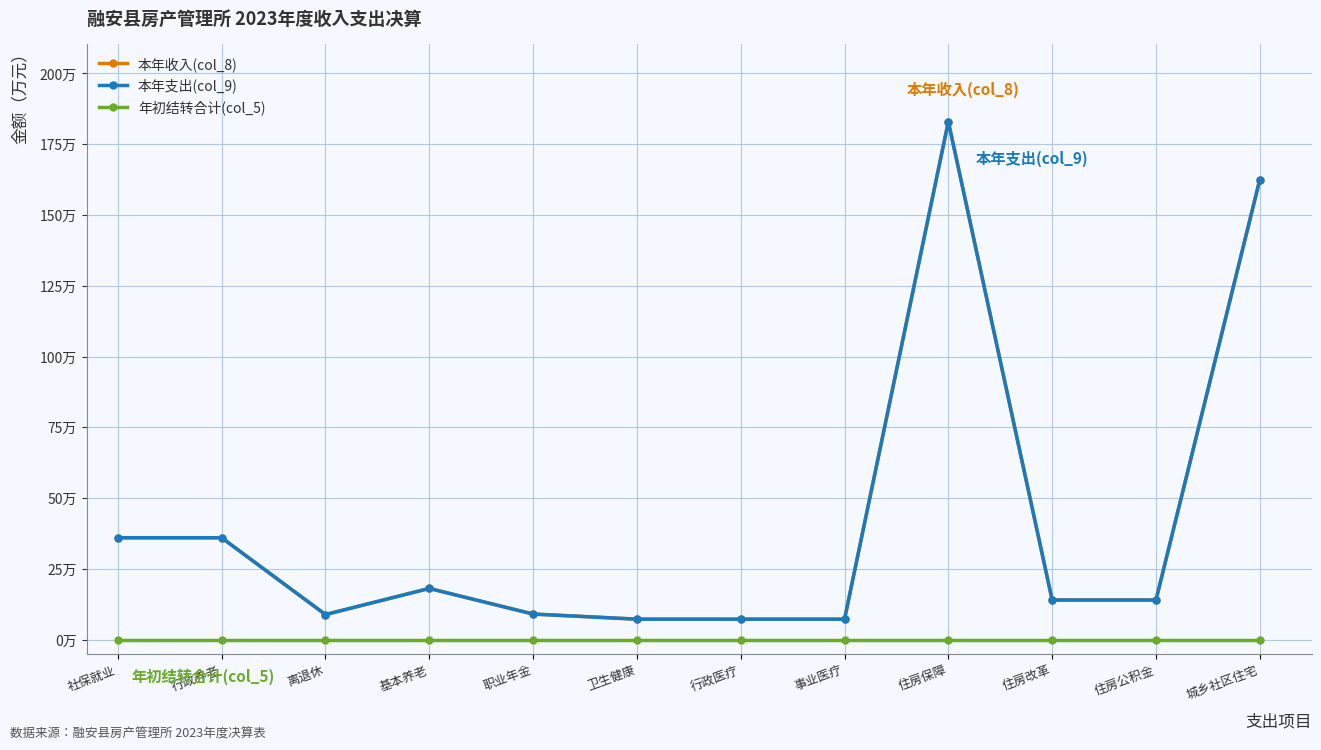

True or false: 本年支出(col_9) has a value of 72317.5 at 事业医疗.

True